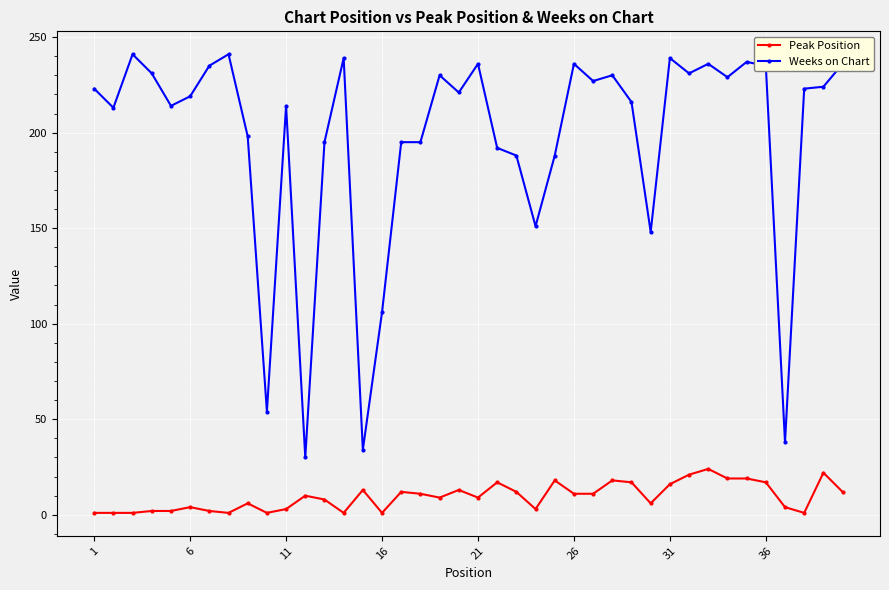

True or false: Weeks on Chart and Peak Position intersect in this chart.

False